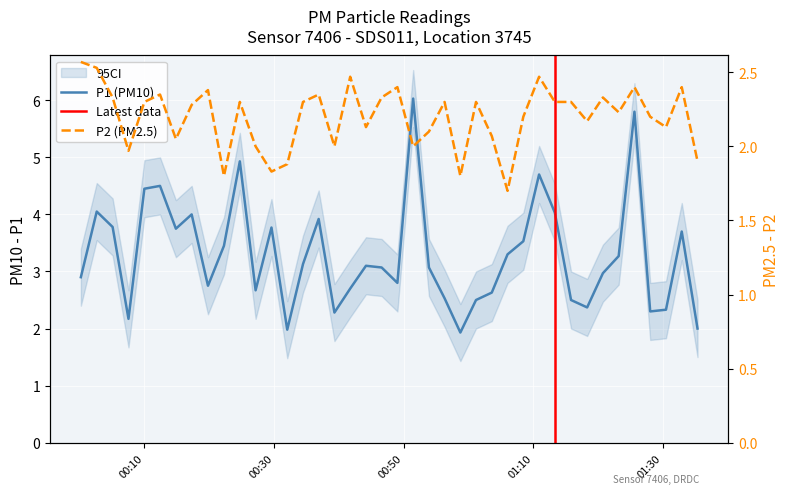

True or false: P1 and P2 intersect in this chart.

False